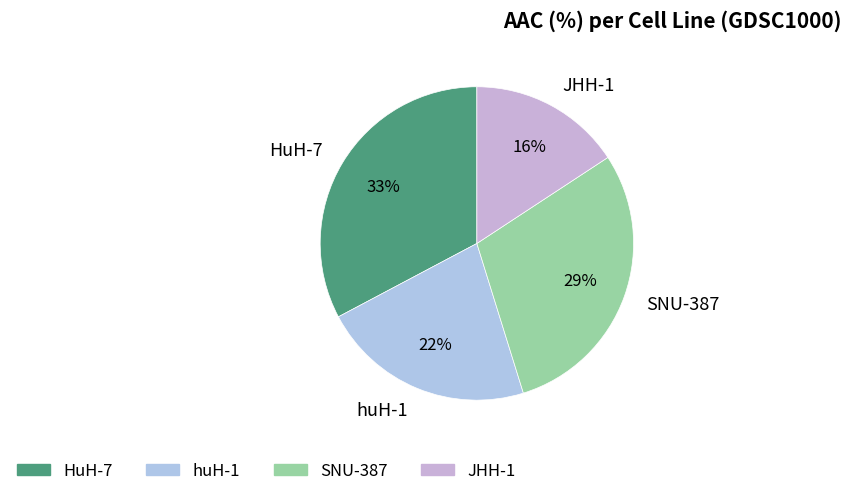

Is there any slice that represents more than half of the pie?

No